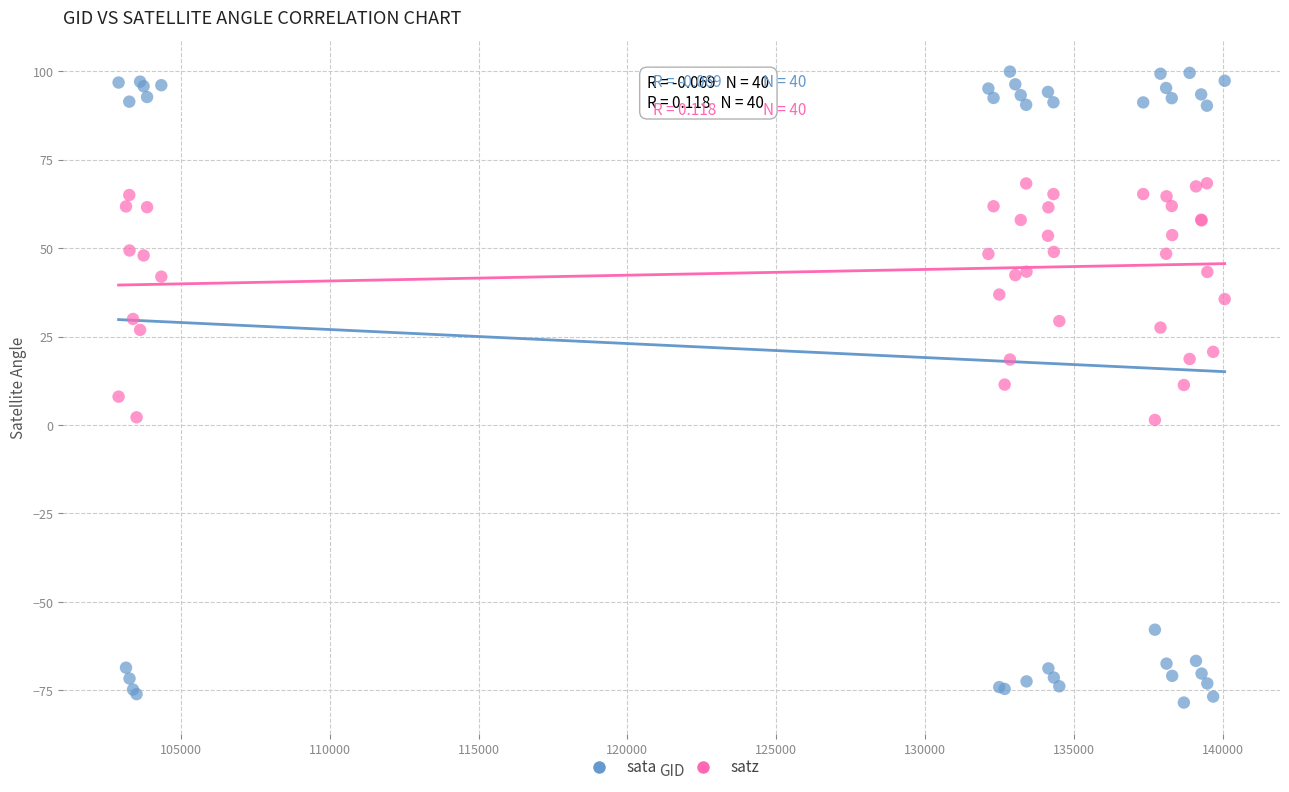

Which series has the widest spread of Y values?

sata